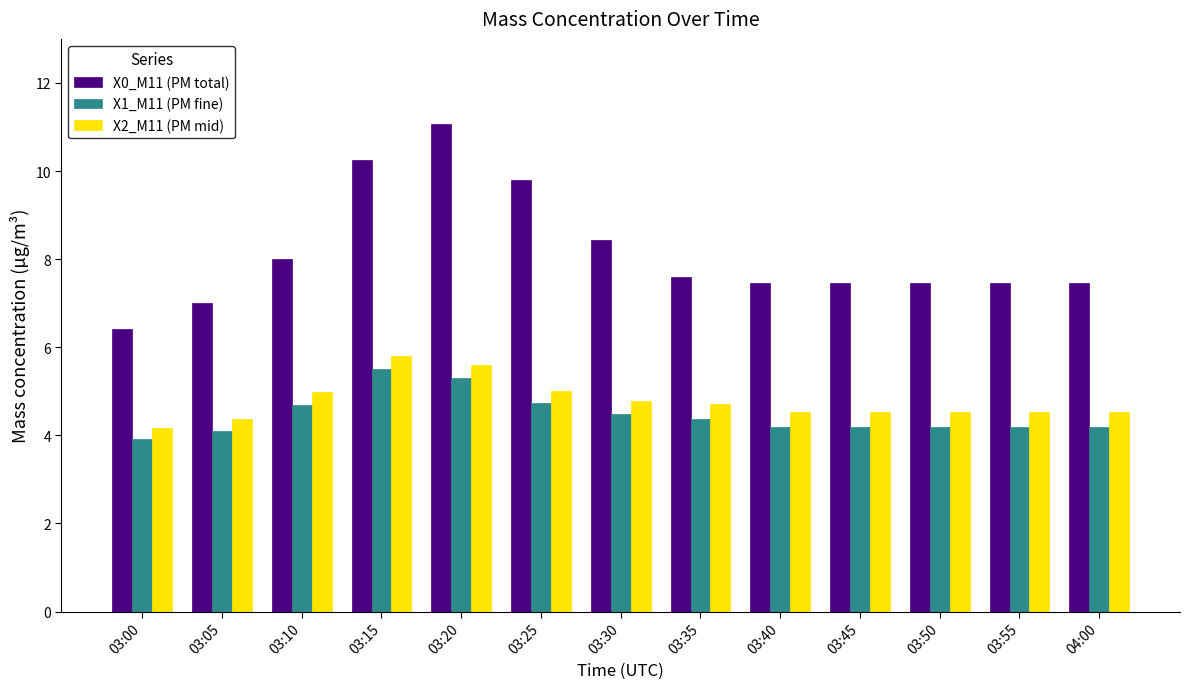

What value does the X2_M11 (PM mid) series have at 04:00?

4.5